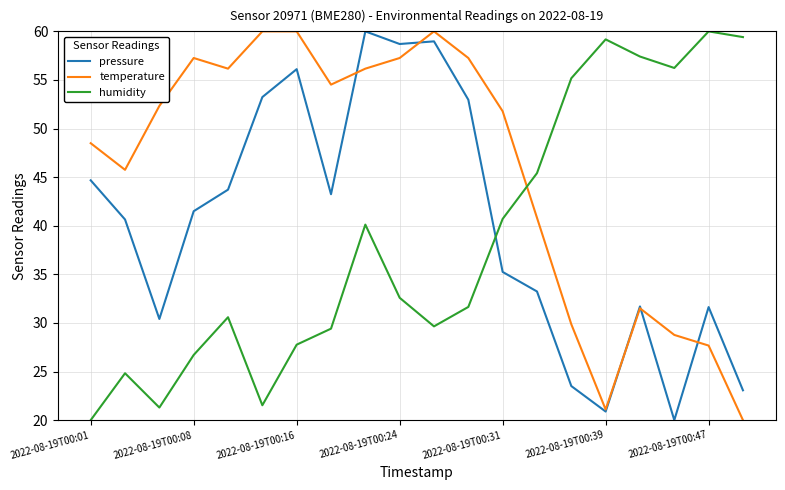

What is the lowest value of the temperature series?

20.0